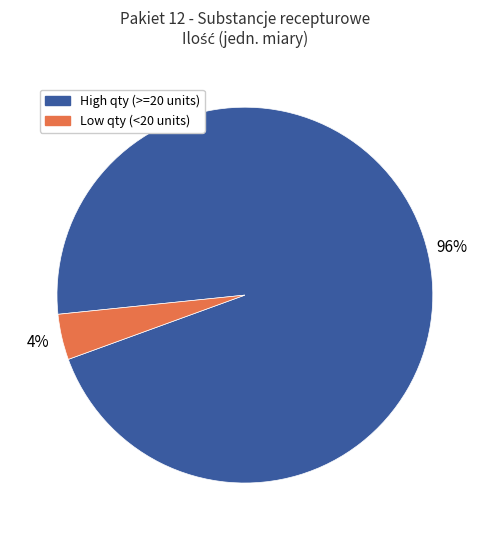

To the nearest percent, what percentage of the pie is Low qty (<20 units)?

4%